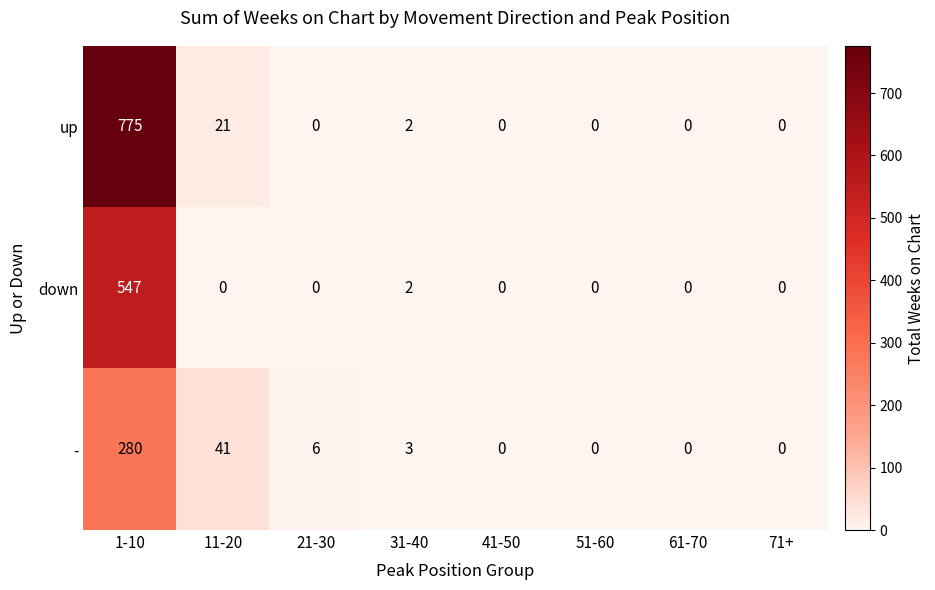

Rank the series by their average value, from lowest to highest.

-, down, up